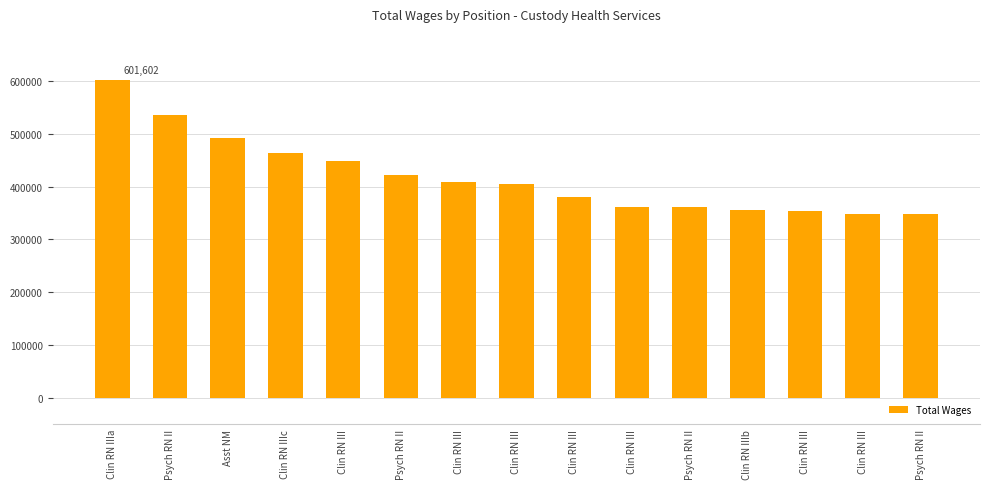

What is the label of the 4th bar from the left?

Clin RN IIIc